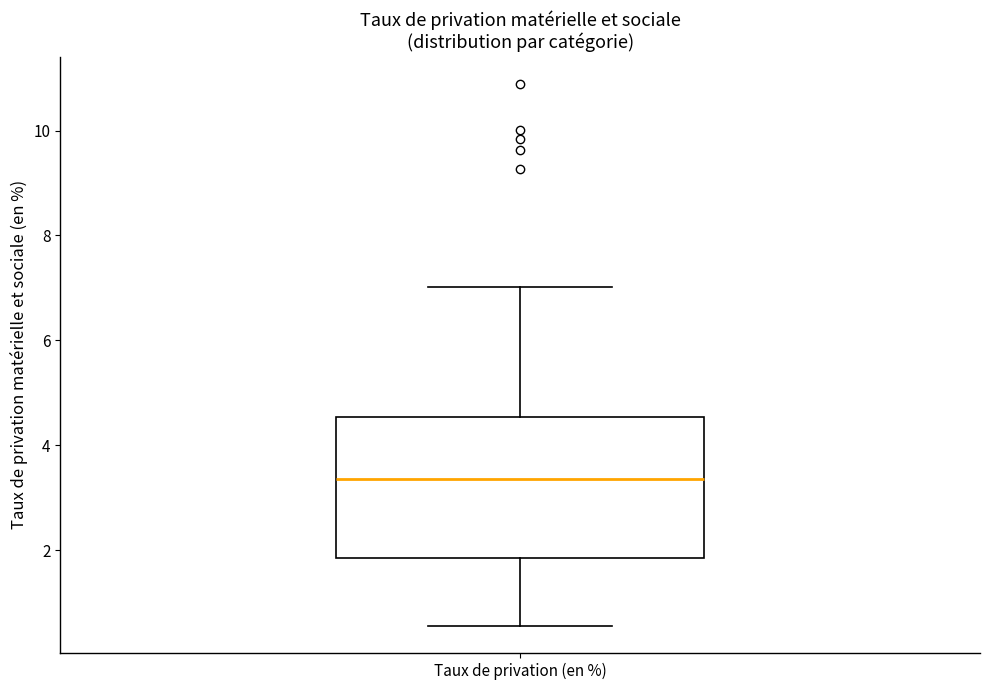

Read this box plot against the y-axis: the position of the median line, the range covered by the box, and the ends of both whiskers. The values are not printed on the chart, so give them approximately, as read against the axis.

median 3.4, box 1.8 to 4.6, whiskers 0.6 to 7.0